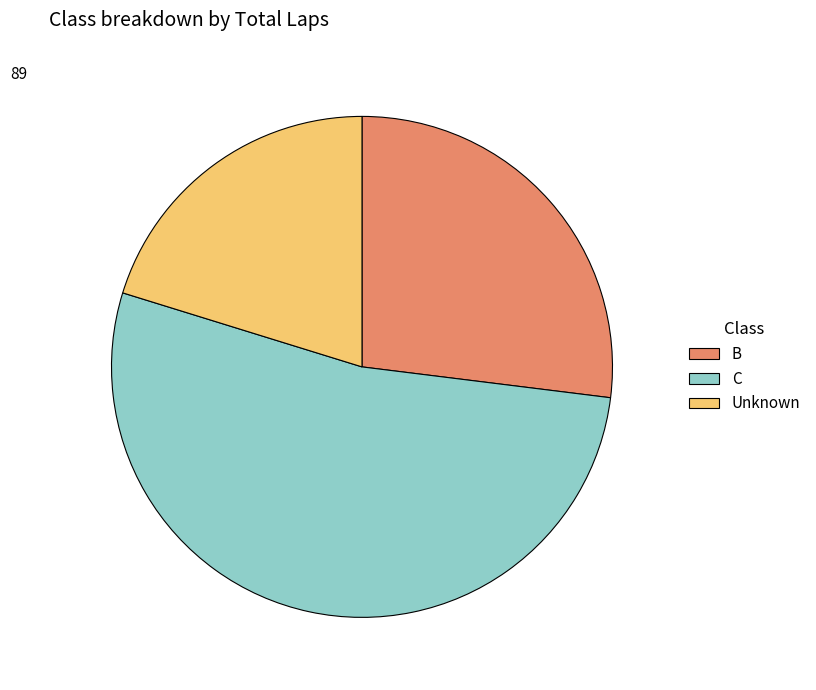

What is the ratio of the value at Unknown to the value at C?

0.4